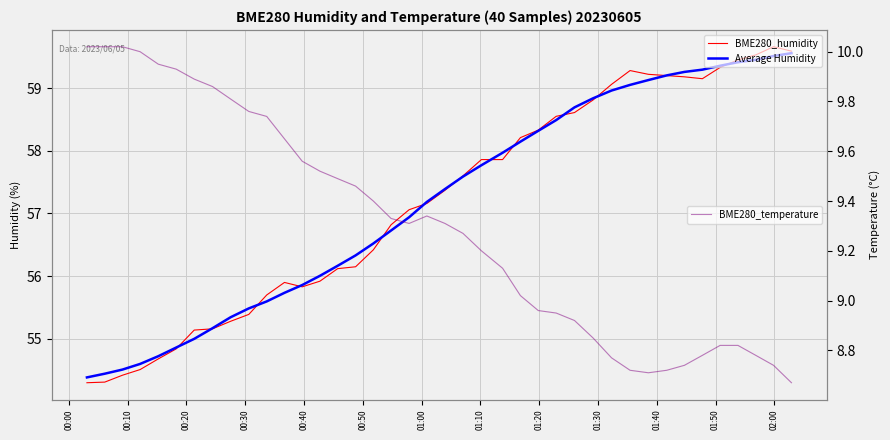

Reading left to right, transcribe all the data shown in this chart.

BME280_humidity: 54.3	54.3	54.4	54.5	54.7	54.8	55.1	55.2	55.3	55.4	55.7	55.9	55.8	55.9	56.1	56.1	56.4	56.8	57.1	57.2	57.4	57.6	57.9	57.9	58.2	58.3	58.5	58.6	58.8	59.1	59.3	59.2	59.2	59.2	59.1	59.3	59.5	59.5	59.7	59.6
Average Humidity: 54.4	54.4	54.5	54.6	54.7	54.9	55.0	55.2	55.3	55.5	55.6	55.7	55.9	56.0	56.2	56.3	56.5	56.7	56.9	57.2	57.4	57.6	57.8	58.0	58.1	58.3	58.5	58.7	58.8	59.0	59.1	59.1	59.2	59.3	59.3	59.4	59.4	59.5	59.5	59.6
BME280_temperature: 10.0	10.0	10.0	10.0	9.9	9.9	9.9	9.9	9.8	9.8	9.7	9.7	9.6	9.5	9.5	9.5	9.4	9.3	9.3	9.3	9.3	9.3	9.2	9.1	9.0	9.0	8.9	8.9	8.8	8.8	8.7	8.7	8.7	8.7	8.8	8.8	8.8	8.8	8.7	8.7